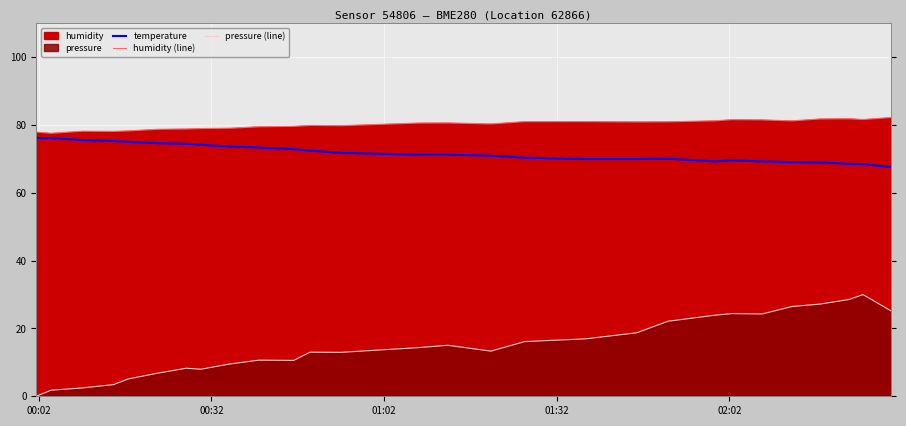

Is the value of humidity (line) at 7 greater than the value of pressure (line) at 22?

Yes